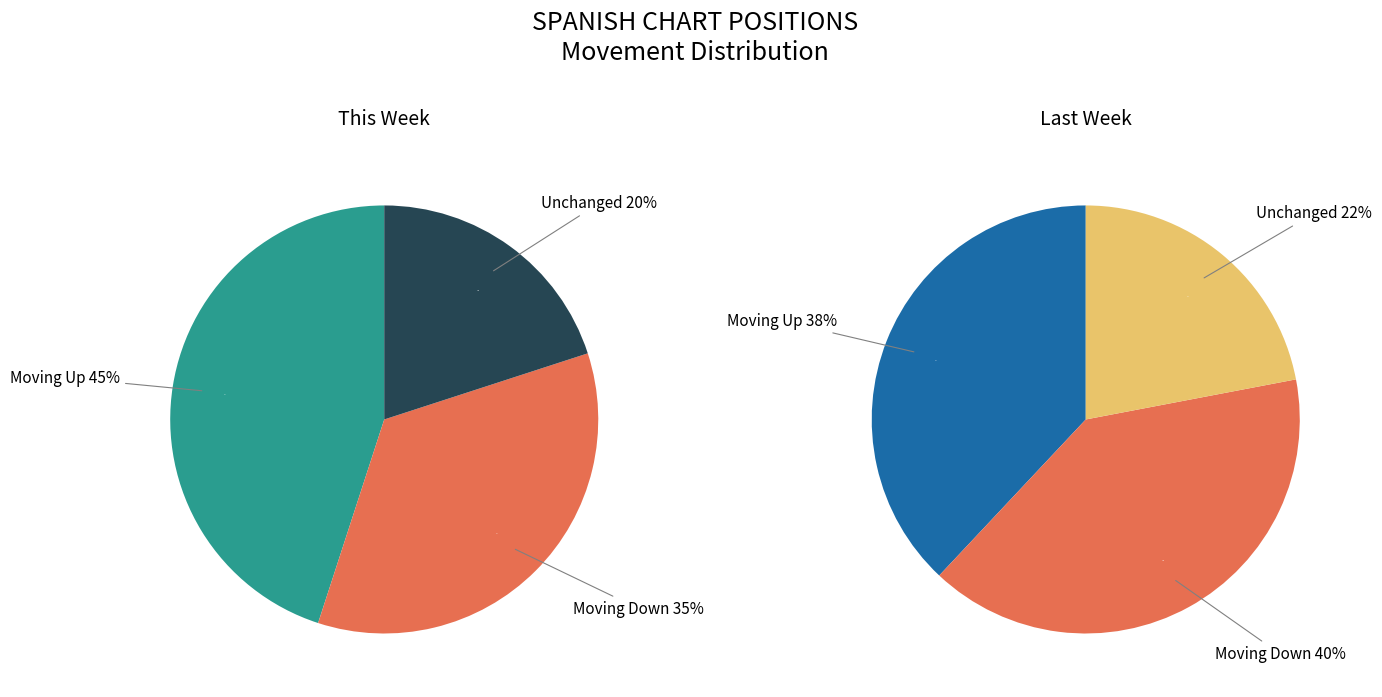

Between up and down, which is larger?

up